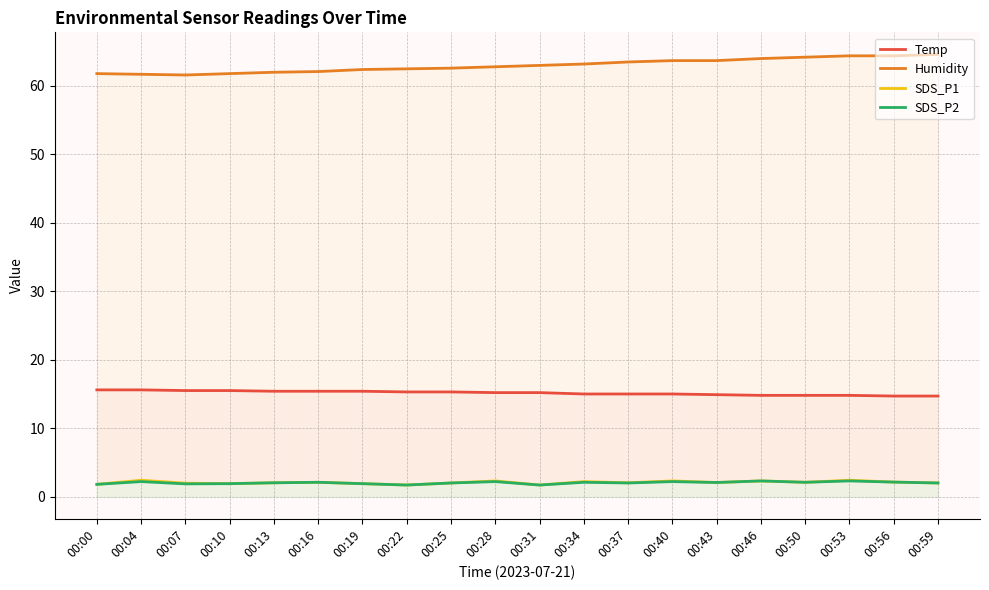

Which series has the largest range (max minus min)?

Humidity